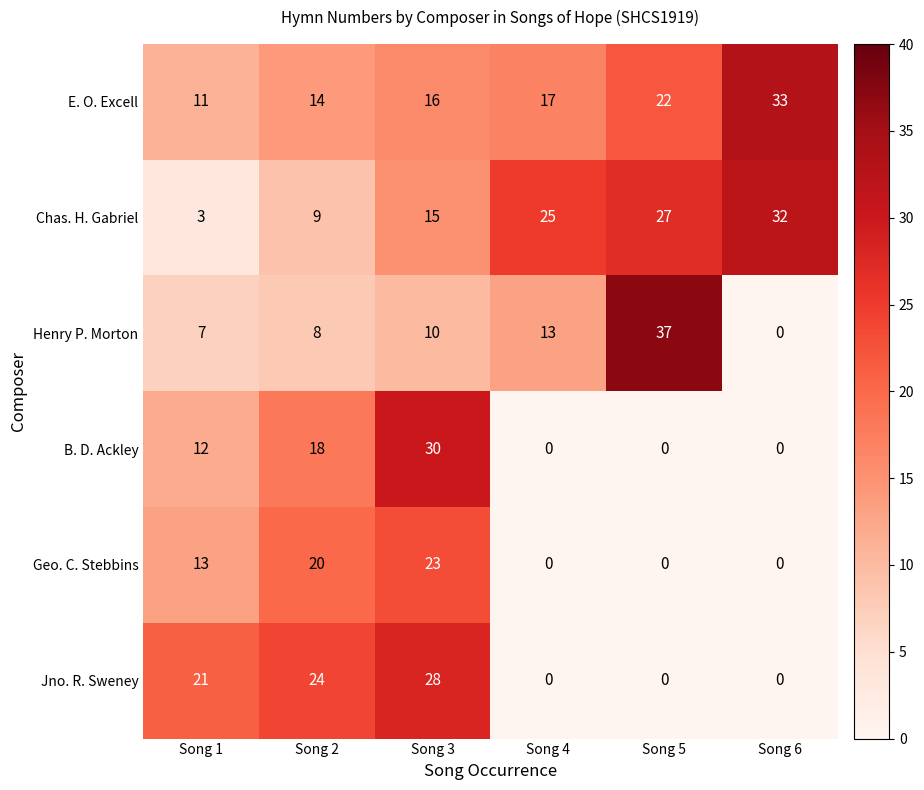

Which series has the widest spread of values?

Henry P. Morton